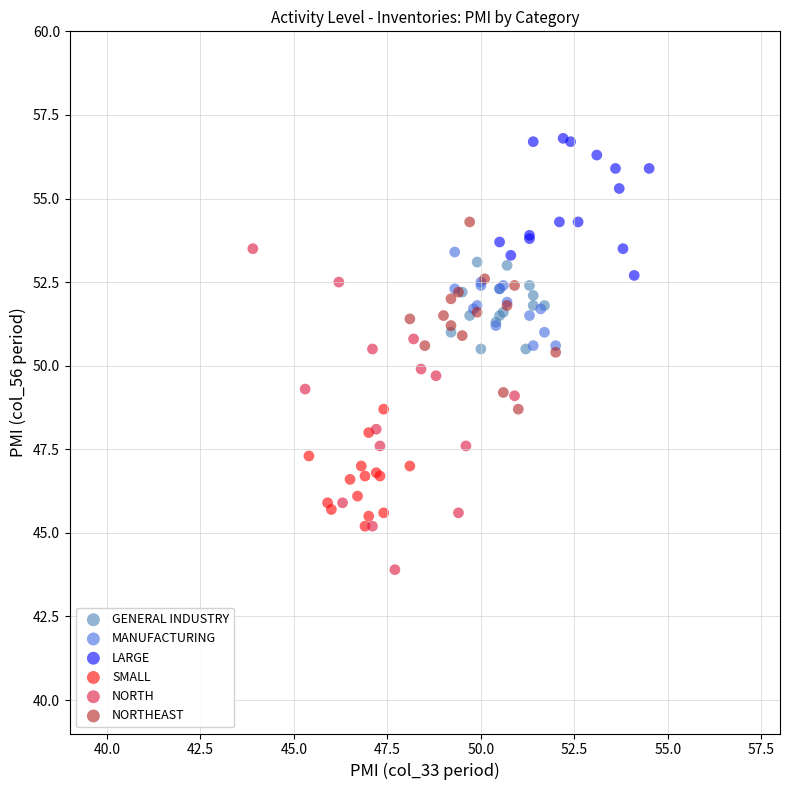

Which series contains the highest Y value?

LARGE